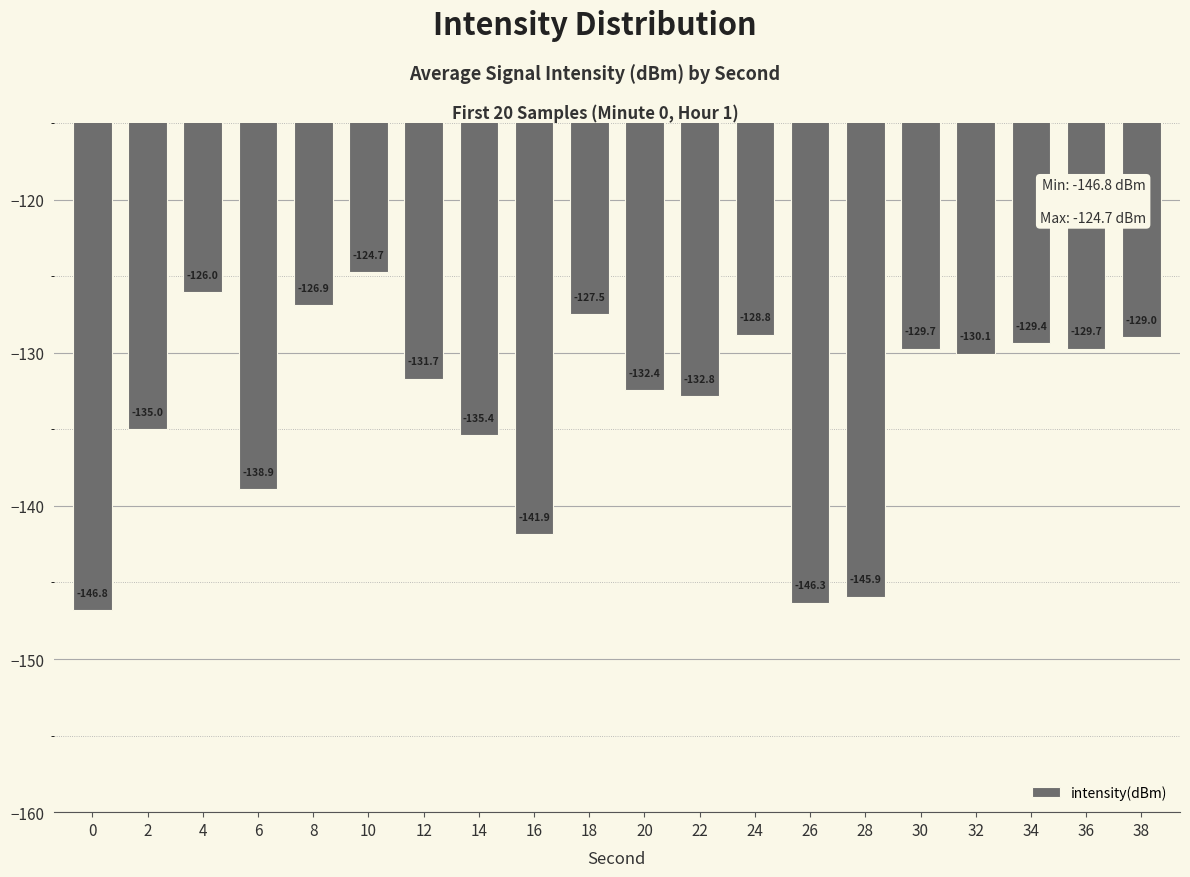

What is the difference between the second highest and second lowest values?

20.3